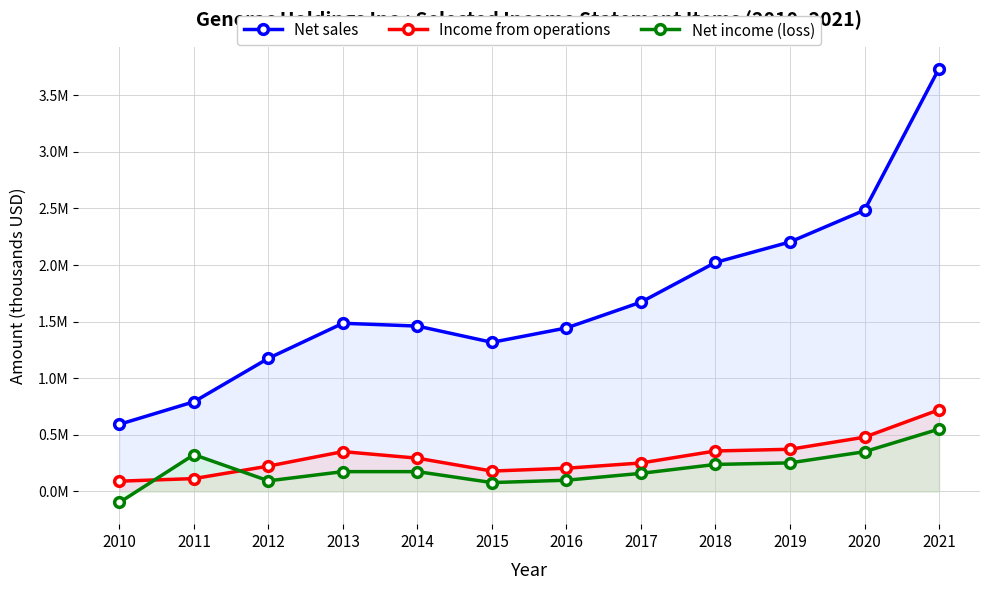

At which category does Income from operations reach its first local peak?

2013